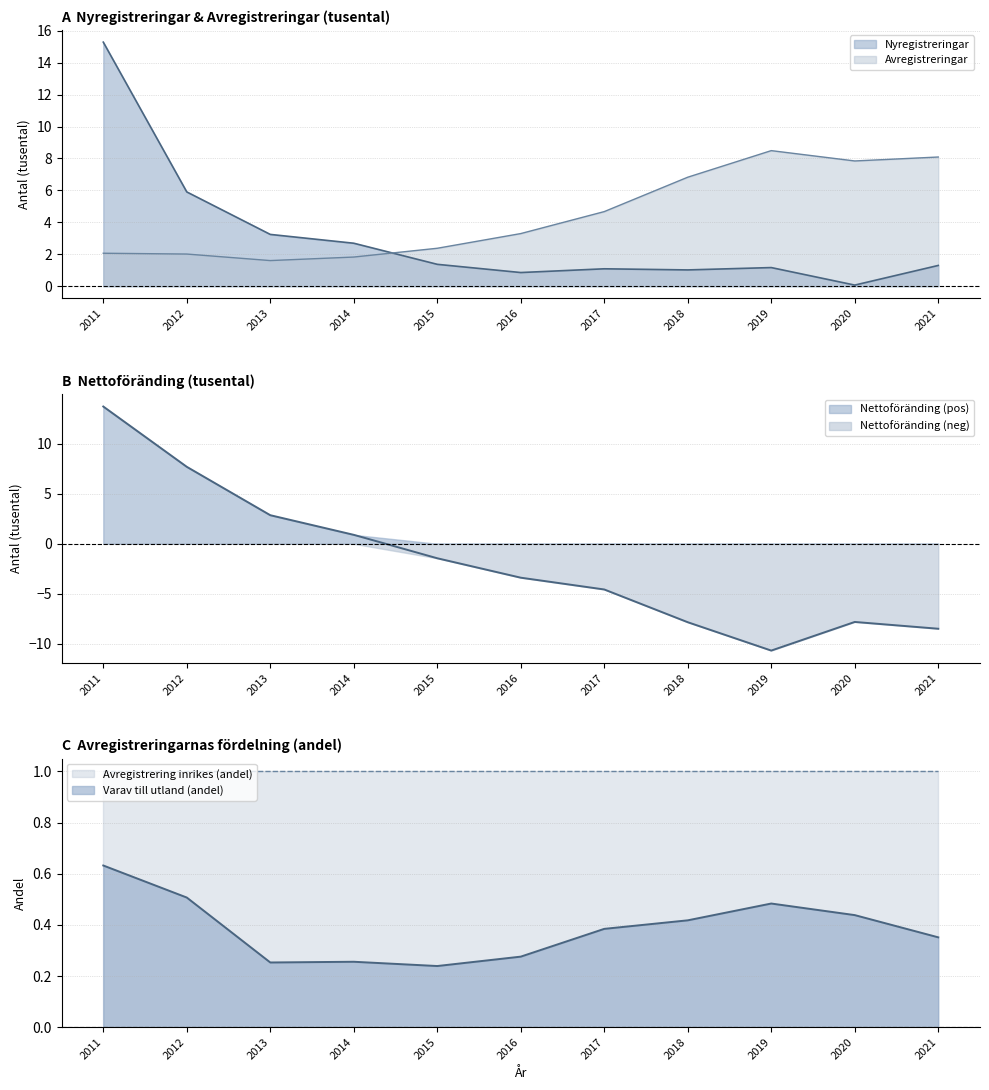

What is the maximum value for Avregistreringar?

8.5